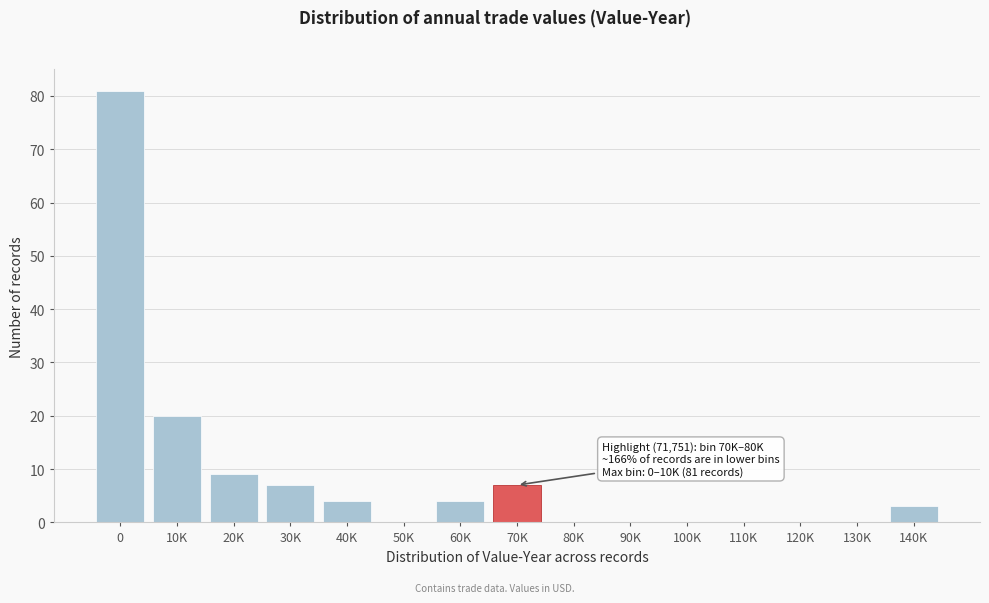

Reading left to right, extract all data points from this chart.

0=81	10K=20	20K=9	30K=7	40K=4	50K=0	60K=4	70K=7	80K=0	90K=0	100K=0	110K=0	120K=0	130K=0	140K=3